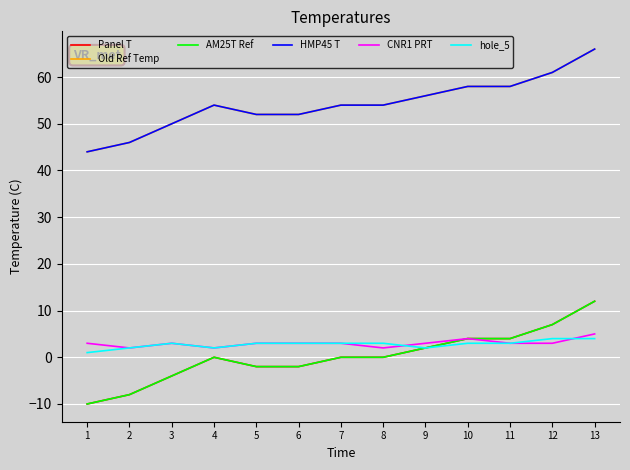

Which series has the widest spread of values?

Panel T